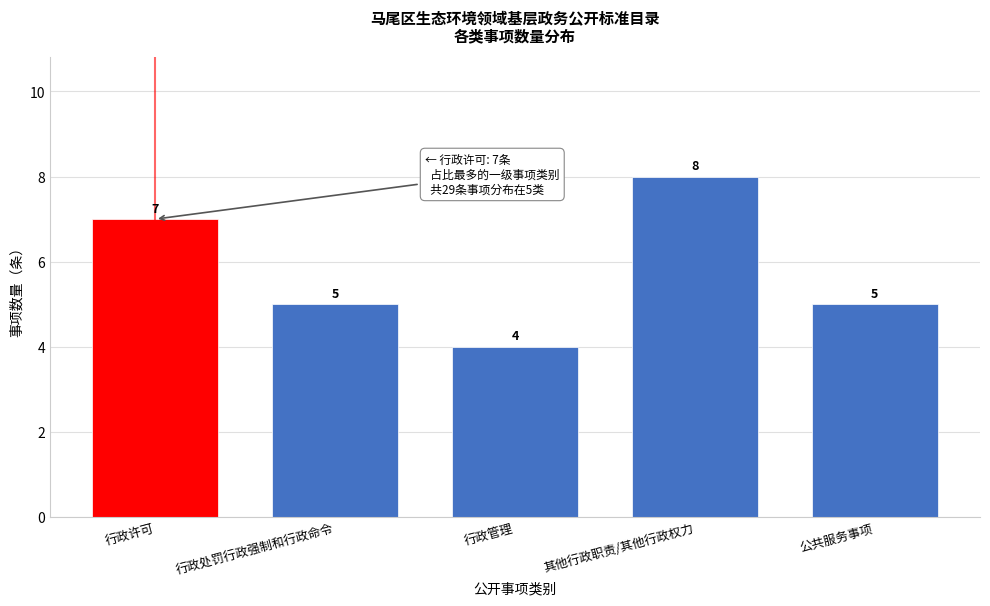

Reading left to right, transcribe all the data shown in this chart.

7	5	4	8	5